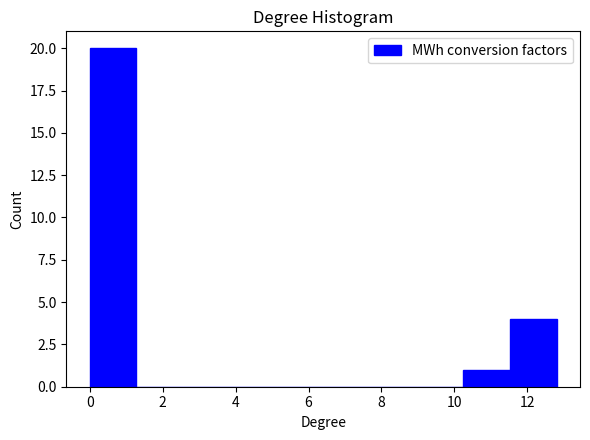

Reading left to right, list every bar in this chart as the range it spans on the x-axis followed by its height. Neither the bar edges nor the heights are printed on the chart, so give them approximately, as read against the axes.

0.0 to 1.2: 20
1.2 to 2.6: 0
2.6 to 3.8: 0
3.8 to 5.2: 0
5.2 to 6.4: 0
6.4 to 7.6: 0
7.6 to 9.0: 0
9.0 to 10.2: 0
10.2 to 11.6: 1
11.6 to 12.8: 4